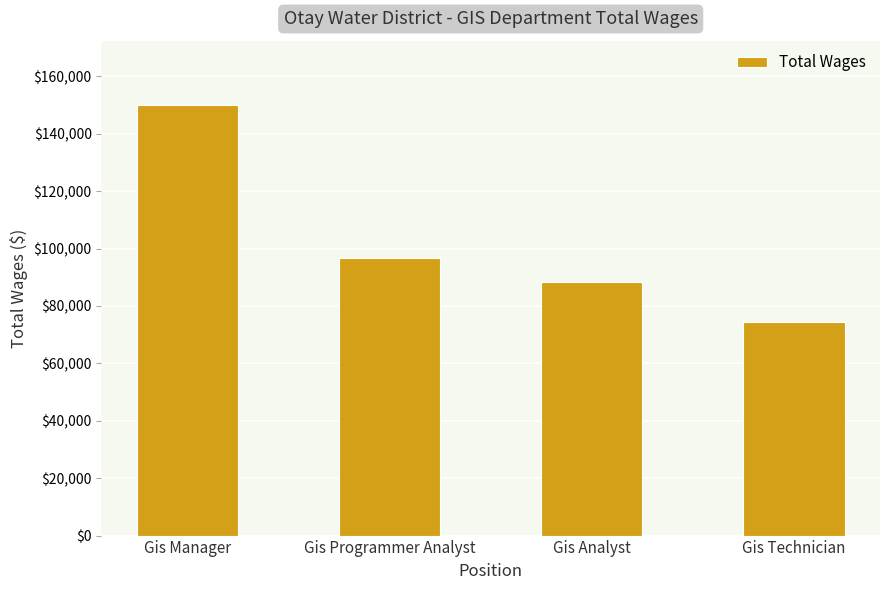

What is the maximum value shown in the chart?

149939